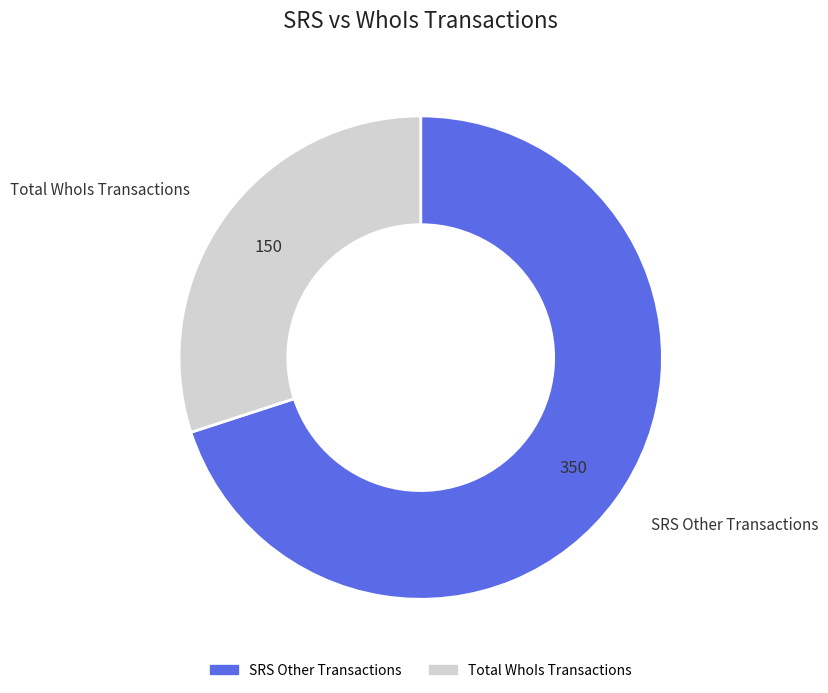

How many slices are in this pie chart?

2